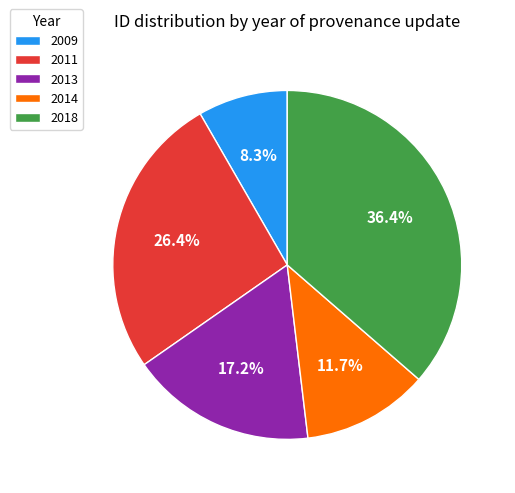

What is the largest slice in the pie chart?

2018